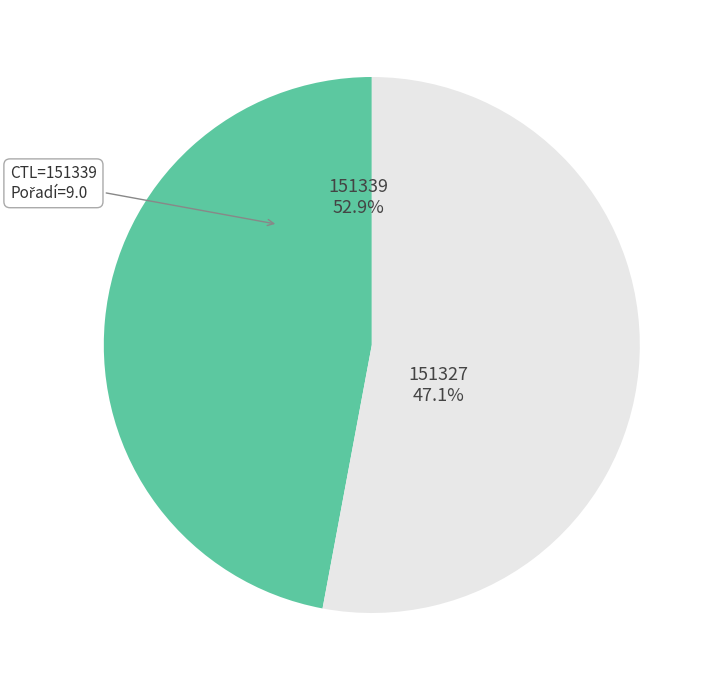

How many slices are in this pie chart?

2